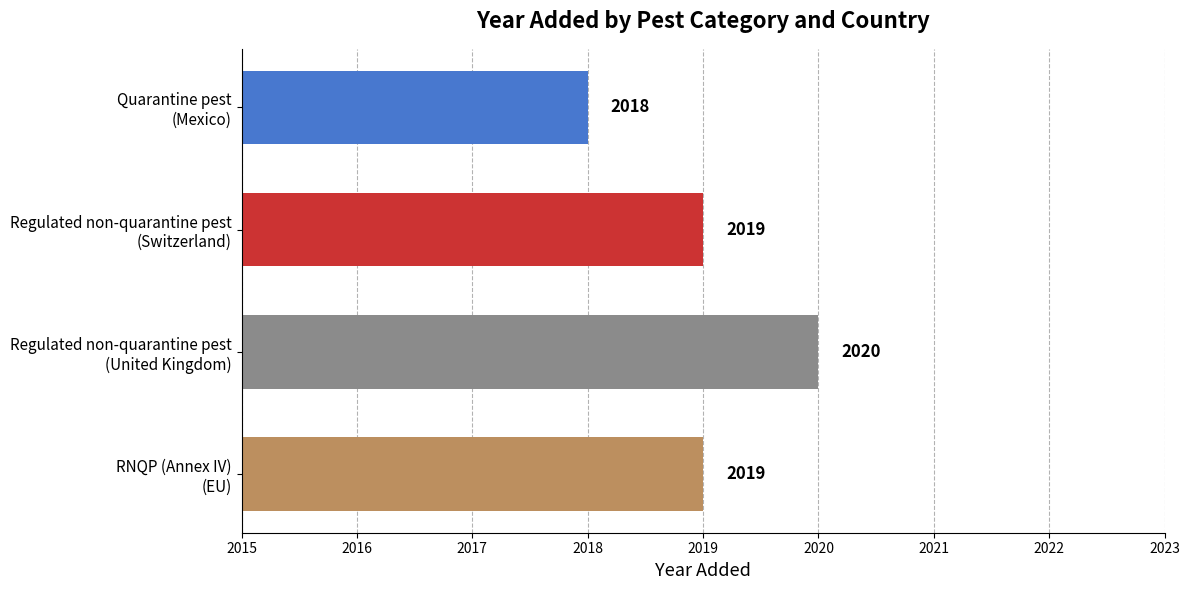

What is the smallest value displayed?

2018